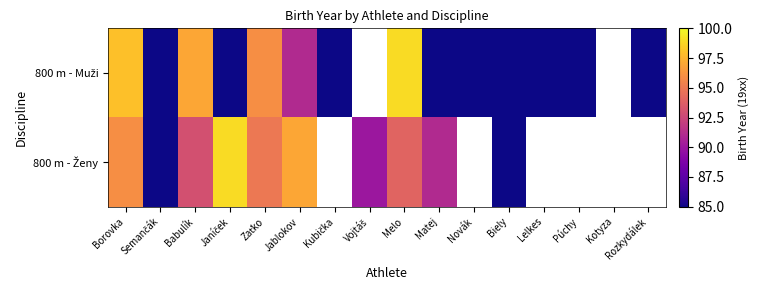

What is the smallest value displayed?

1.0